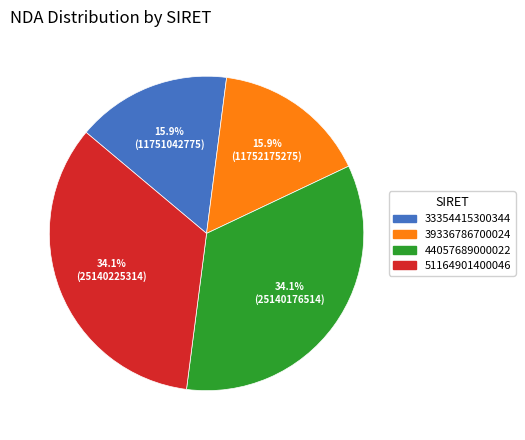

Combined, what portion of the pie is 33354415300344 and 44057689000022?

50.0%